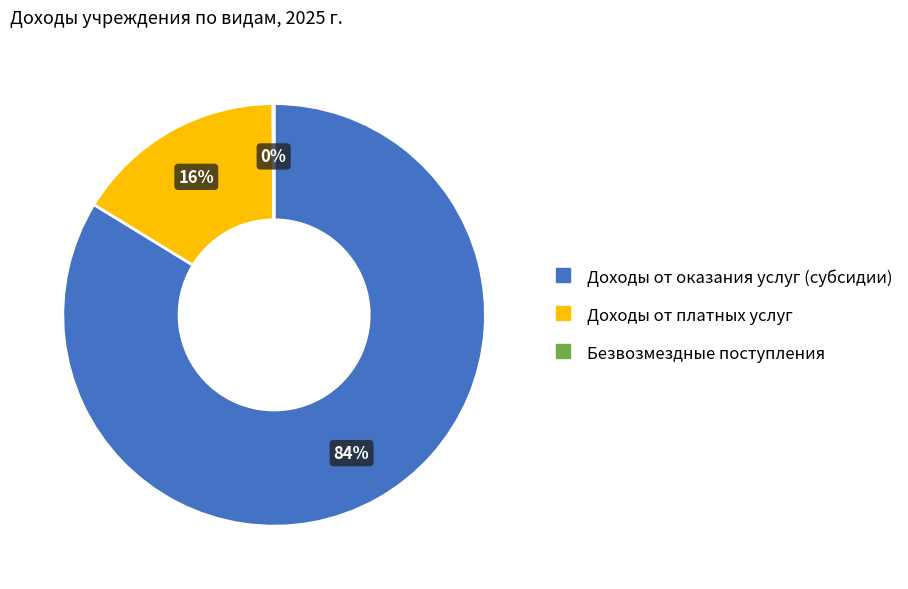

What is the largest slice in the pie chart?

Доходы от оказания услуг (субсидии)